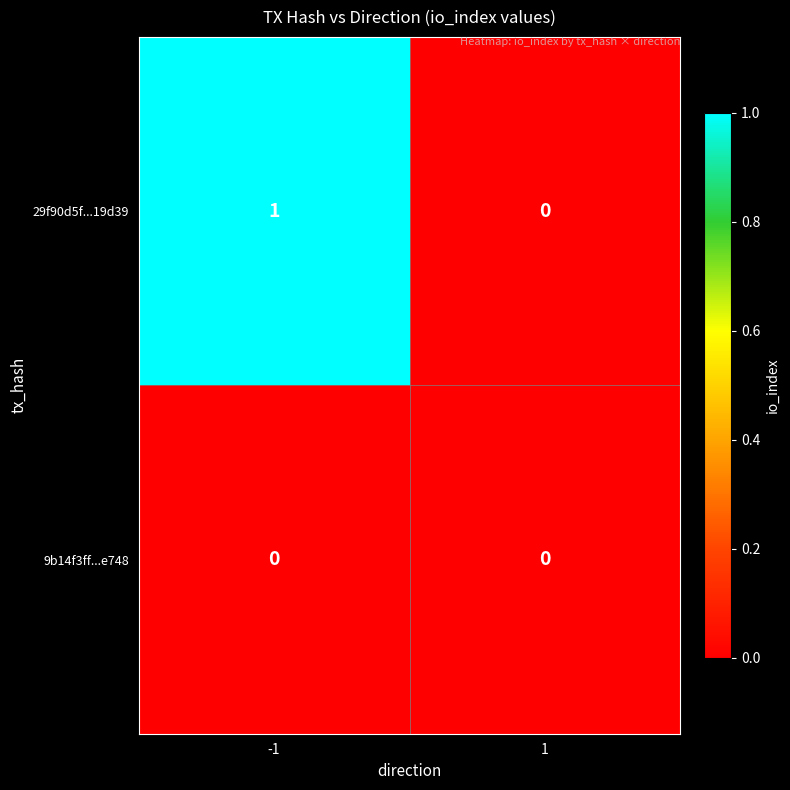

Which series has the largest total across all categories?

29f90d5f...19d39